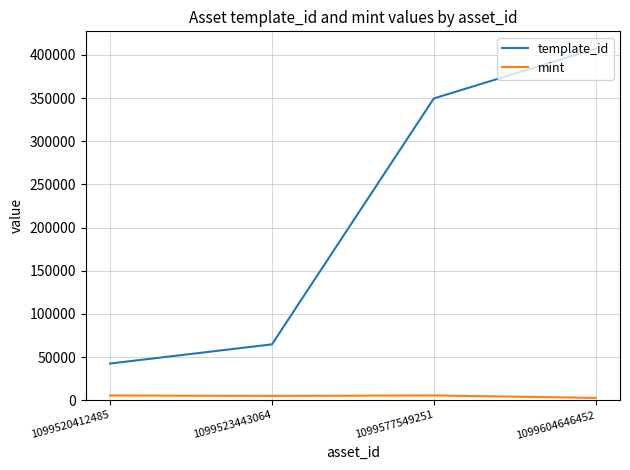

Which series has the largest range (max minus min)?

template_id